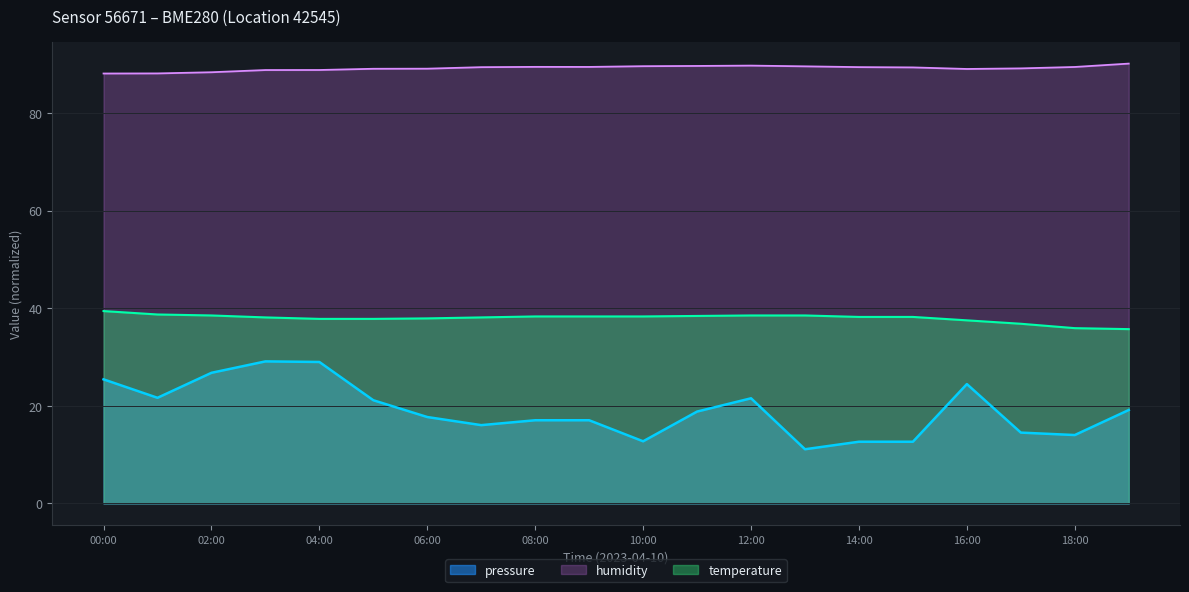

What is the difference between the maximum and minimum values in the humidity series?

2.0